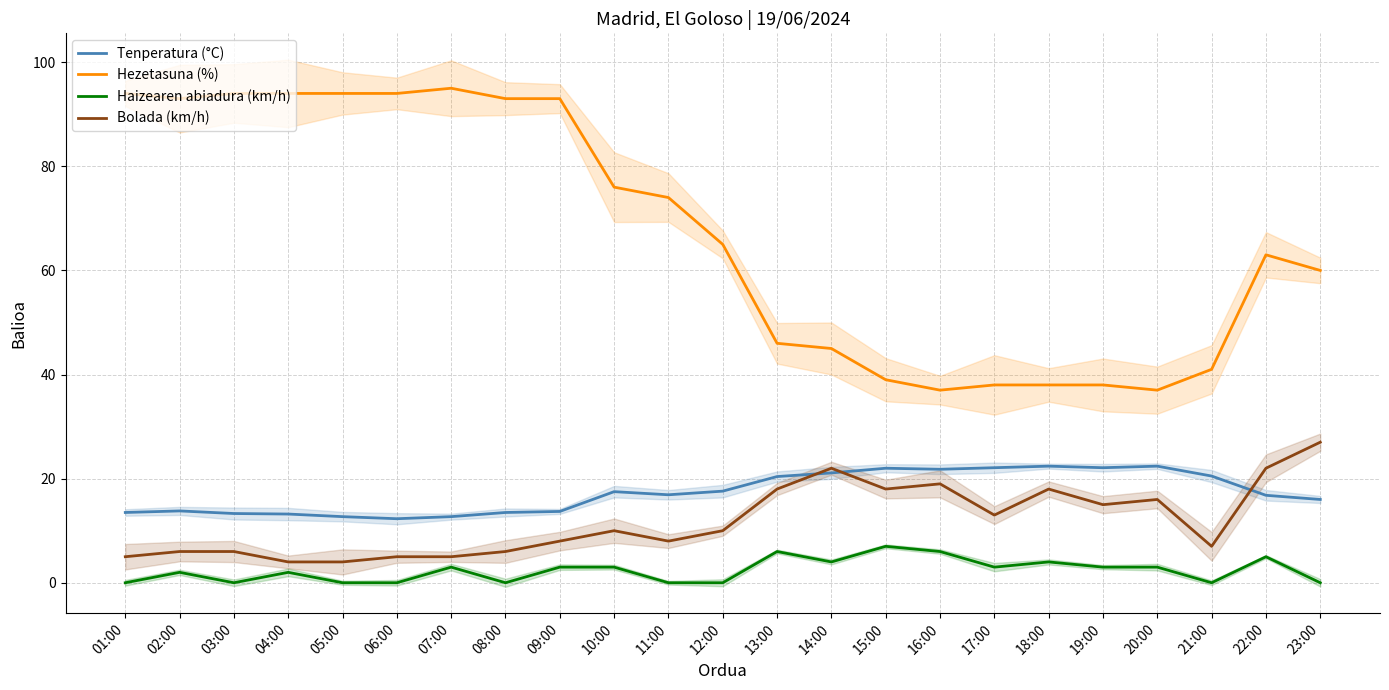

How many data points does each series have?

23